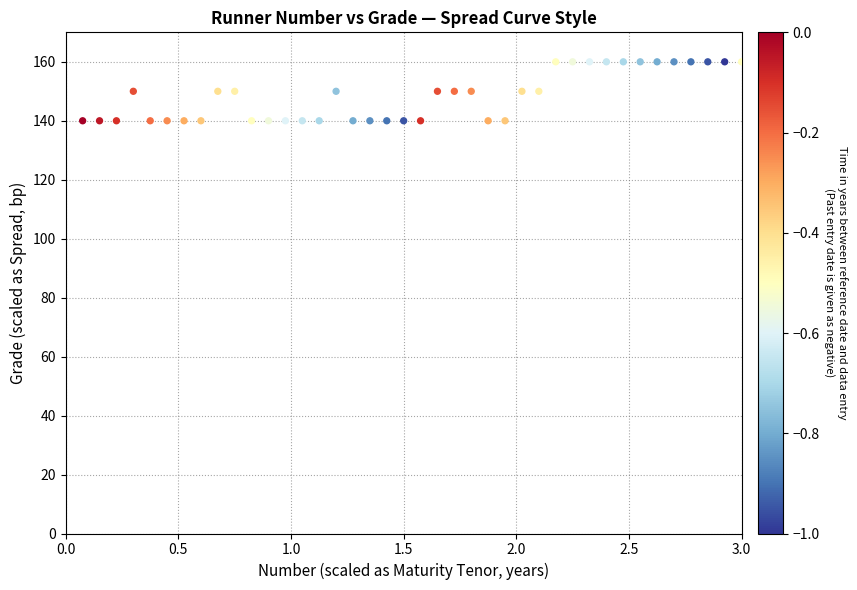

What is the range of Y values (max minus min)?

20